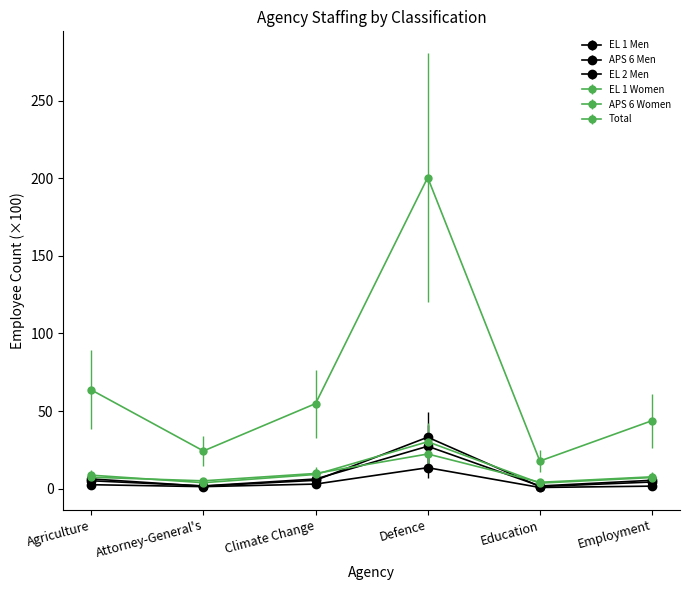

Which has a higher value, Attorney-General's or Defence?

Defence